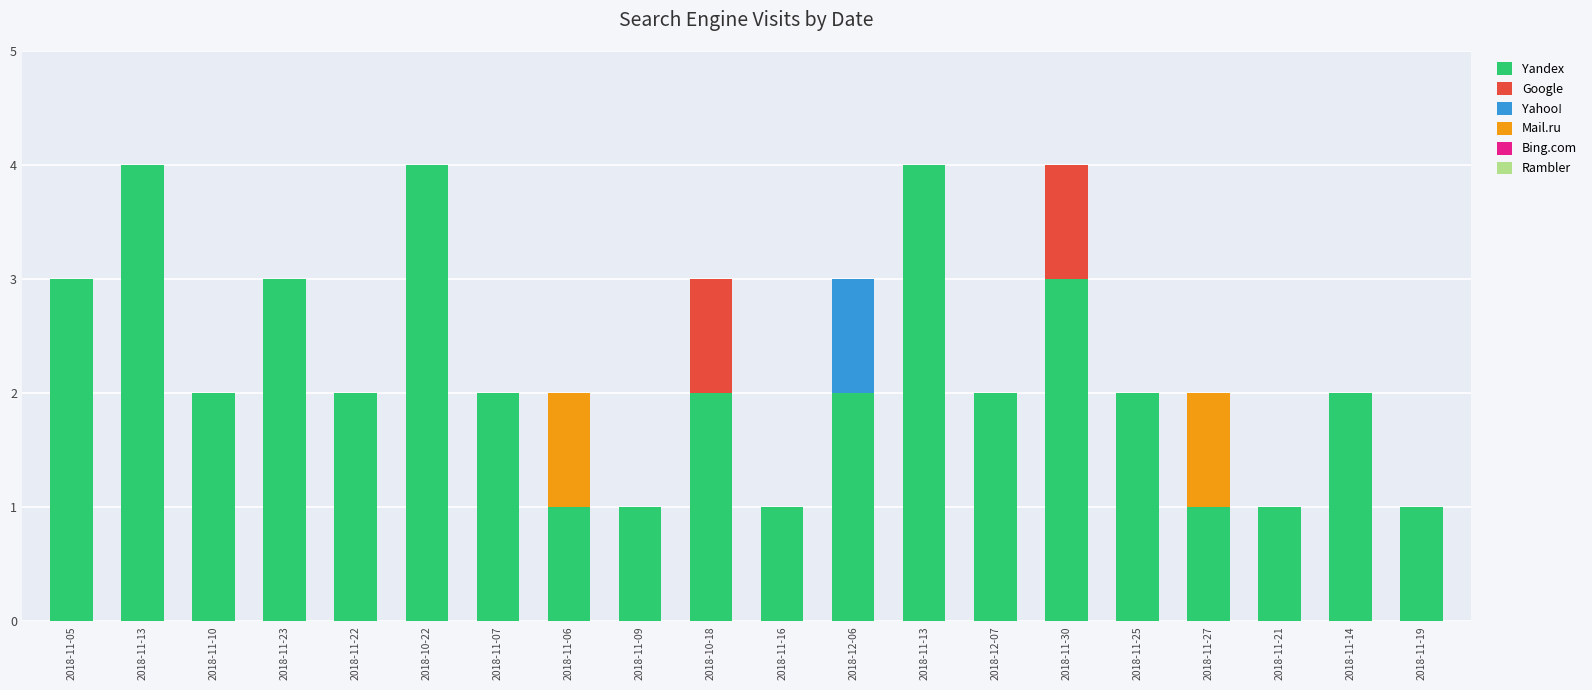

How many Mail.ru values are between 0 and 1?

20